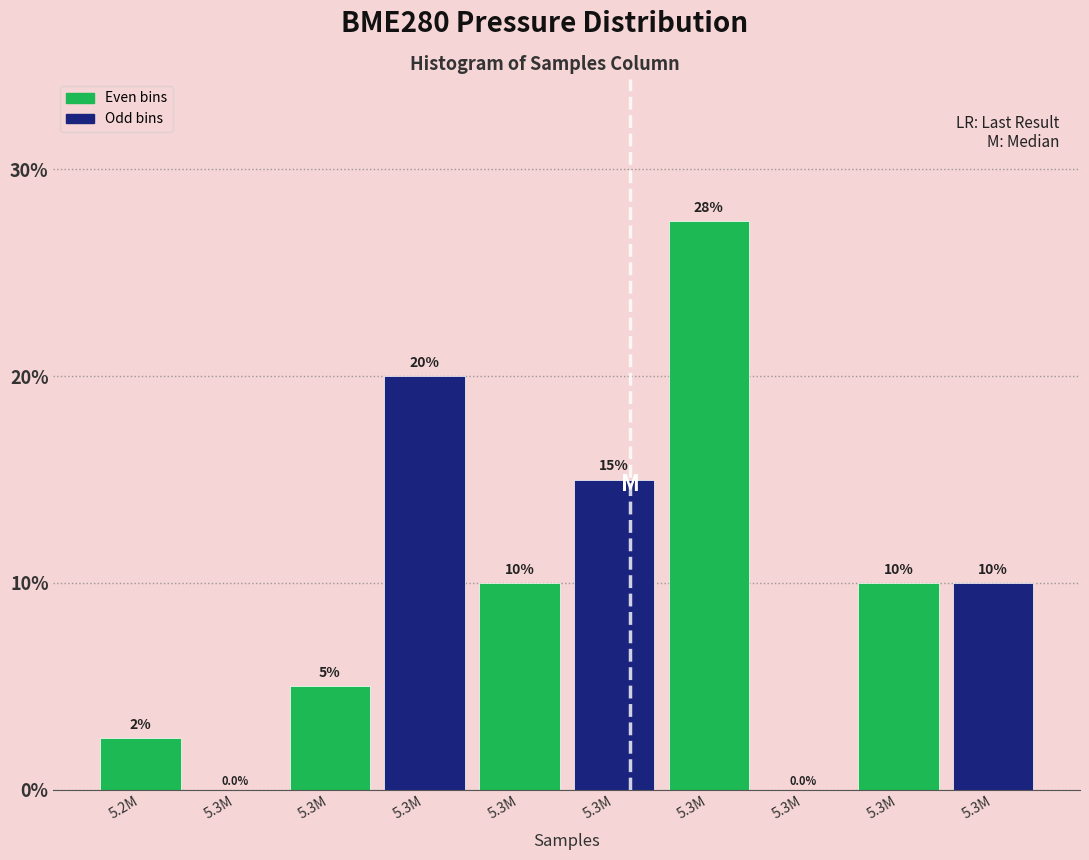

How many positive values are there?

8